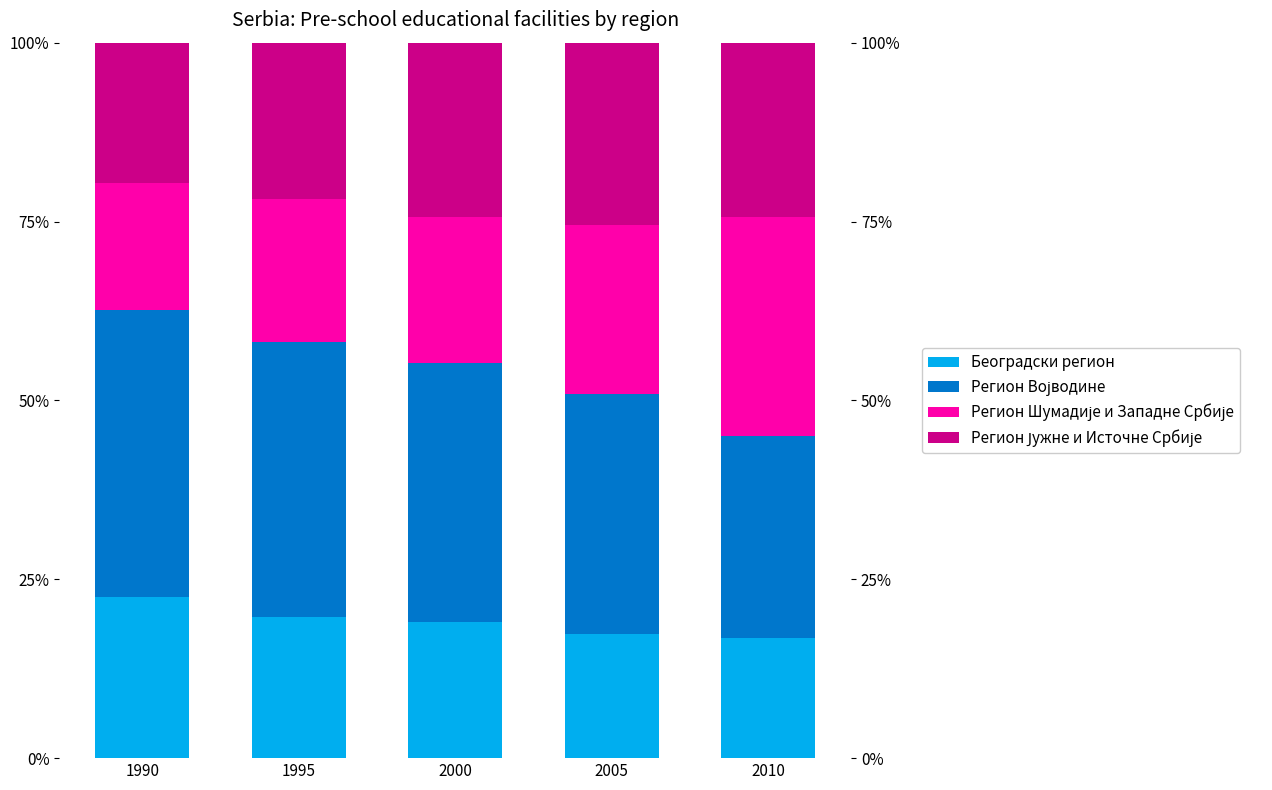

How many values in the Регион Војводине series are below 36?

2